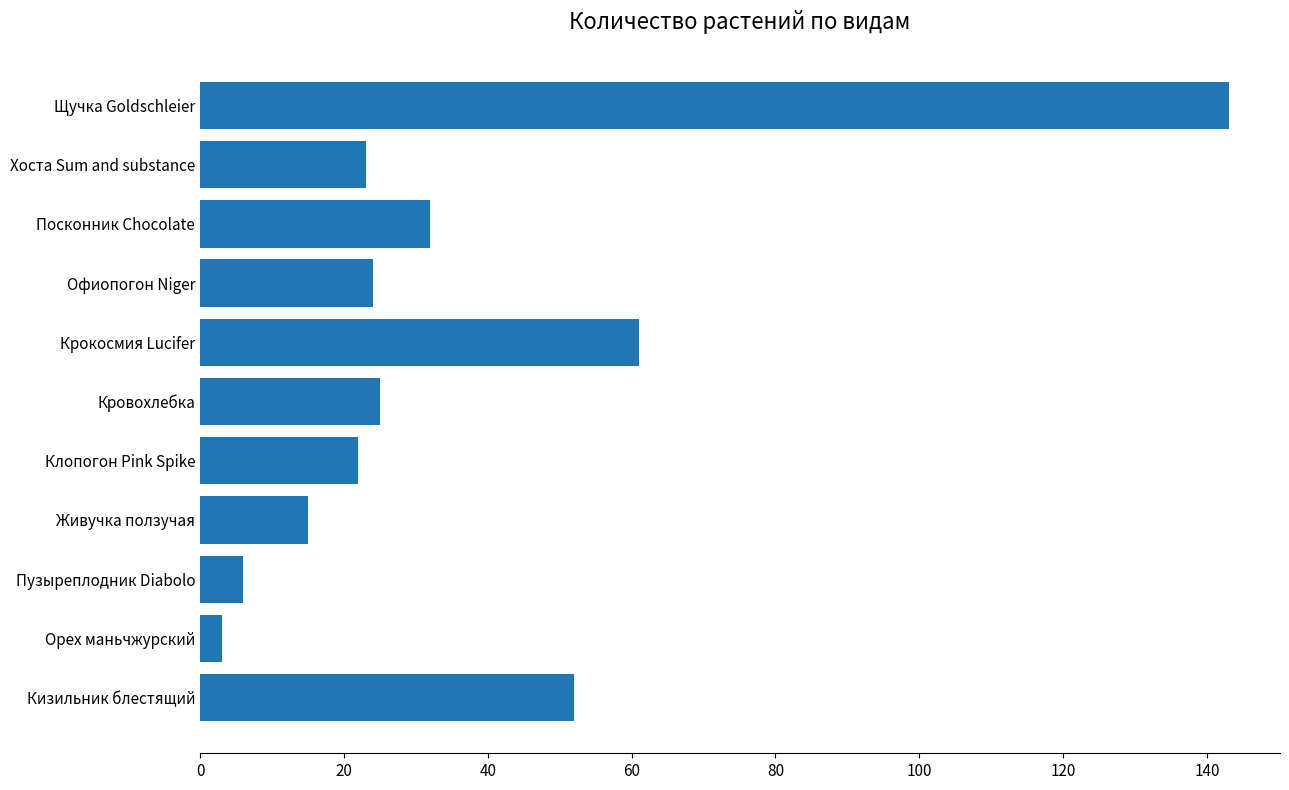

What is the average value?

37